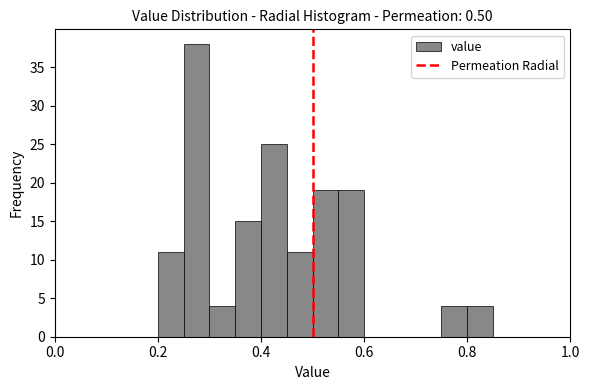

Around what value on the x-axis is the tallest bar? Give the approximate position of its centre, as read against the axis.

0.28